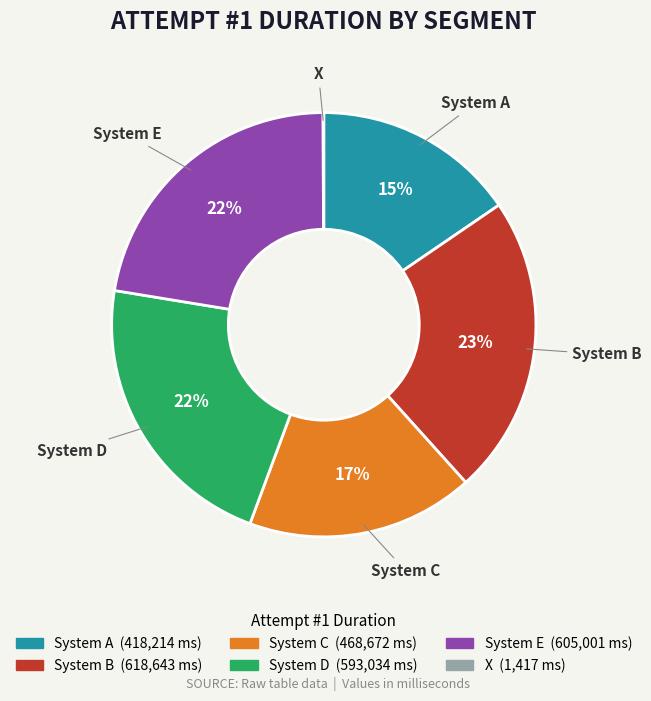

Is it true that System E is 11% of the pie?

False